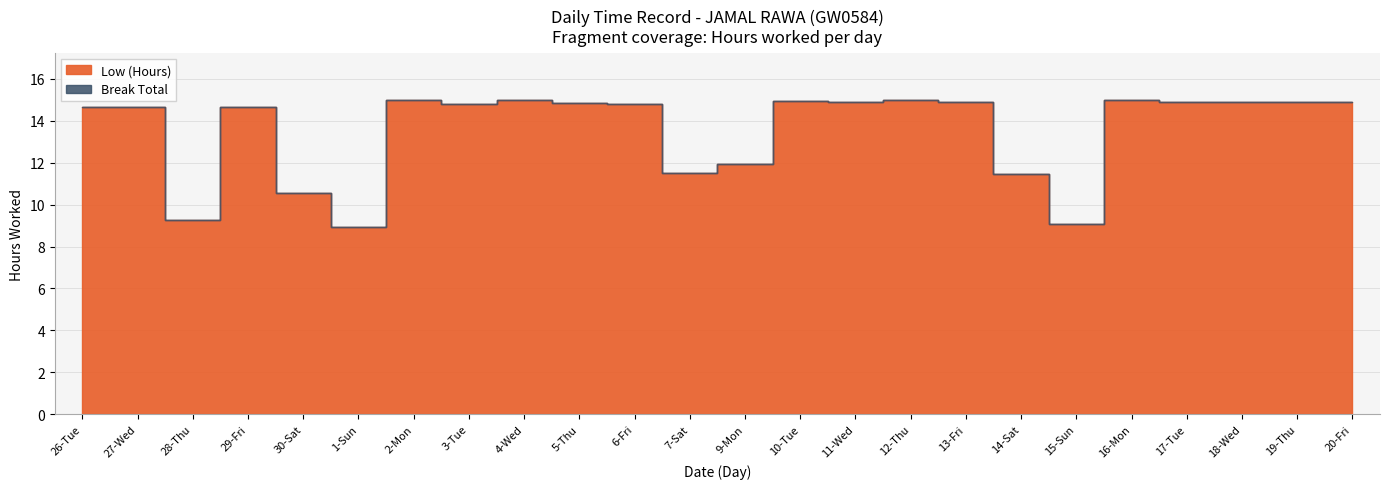

Reading left to right, transcribe all the data shown in this chart.

Low (Hours): 14.7	14.7	9.3	14.7	10.6	8.9	15.0	14.8	15.0	14.9	14.8	11.5	11.9	14.9	14.9	15.0	14.9	11.5	9.1	15.0	14.9	14.9	14.9	14.9
Break Total: 0.0	0.0	0.0	0.0	0.0	0.0	0.0	0.0	0.0	0.0	0.0	0.0	0.0	0.0	0.0	0.0	0.0	0.0	0.0	0.0	0.0	0.0	0.0	0.0